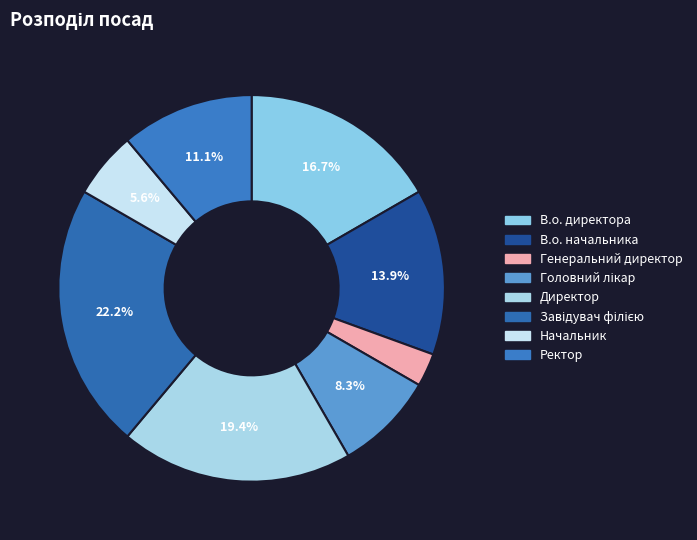

The Ректор slice represents 11% of the pie. True or false?

True